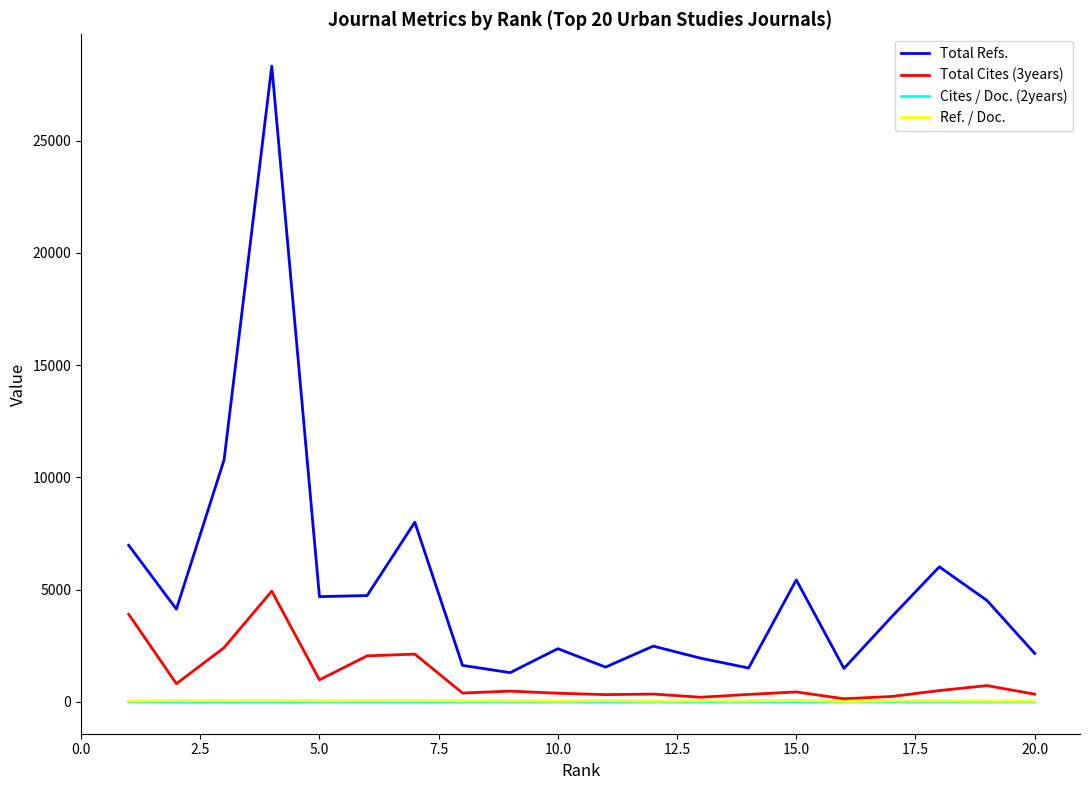

Which series has the largest range (max minus min)?

Total Refs.